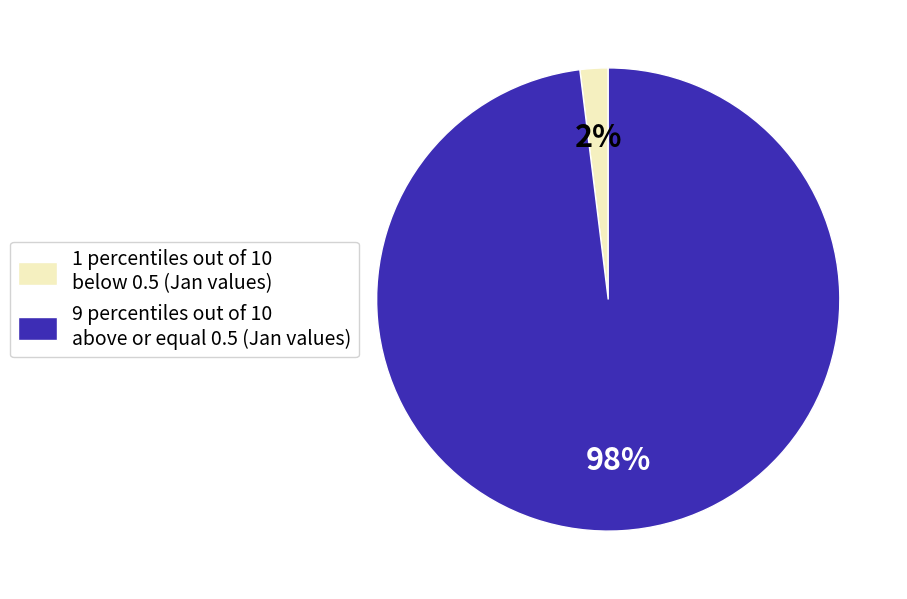

Rank the categories by value from highest to lowest.

9 percentiles out of 10 above or equal 0.5 (Jan values), 1 percentiles out of 10 below 0.5 (Jan values)